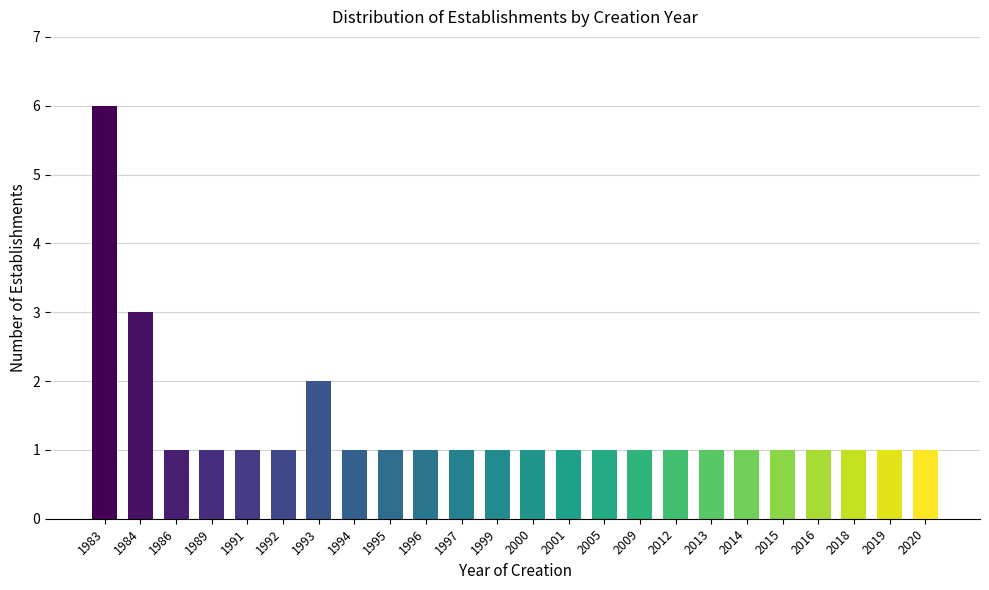

Reading left to right, list all the values displayed in this chart.

1983=6	1984=3	1986=1	1989=1	1991=1	1992=1	1993=2	1994=1	1995=1	1996=1	1997=1	1999=1	2000=1	2001=1	2005=1	2009=1	2012=1	2013=1	2014=1	2015=1	2016=1	2018=1	2019=1	2020=1